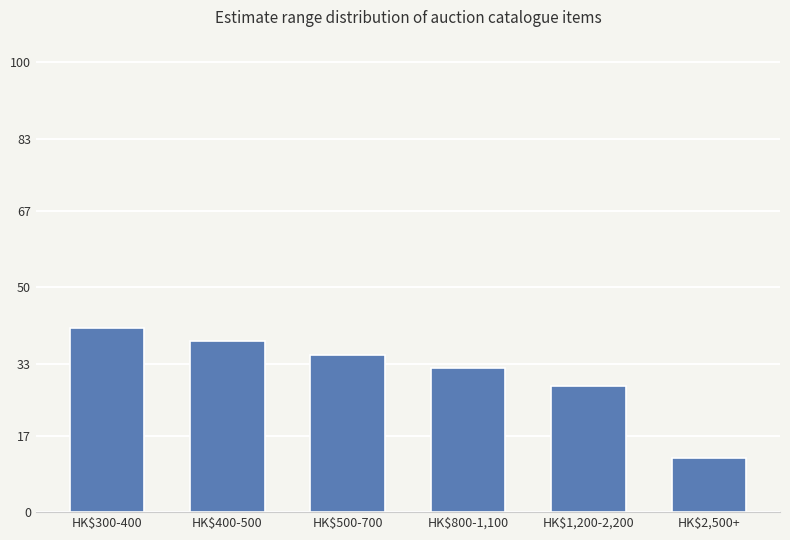

Is it true that the value at HK$500-700 is 58?

False